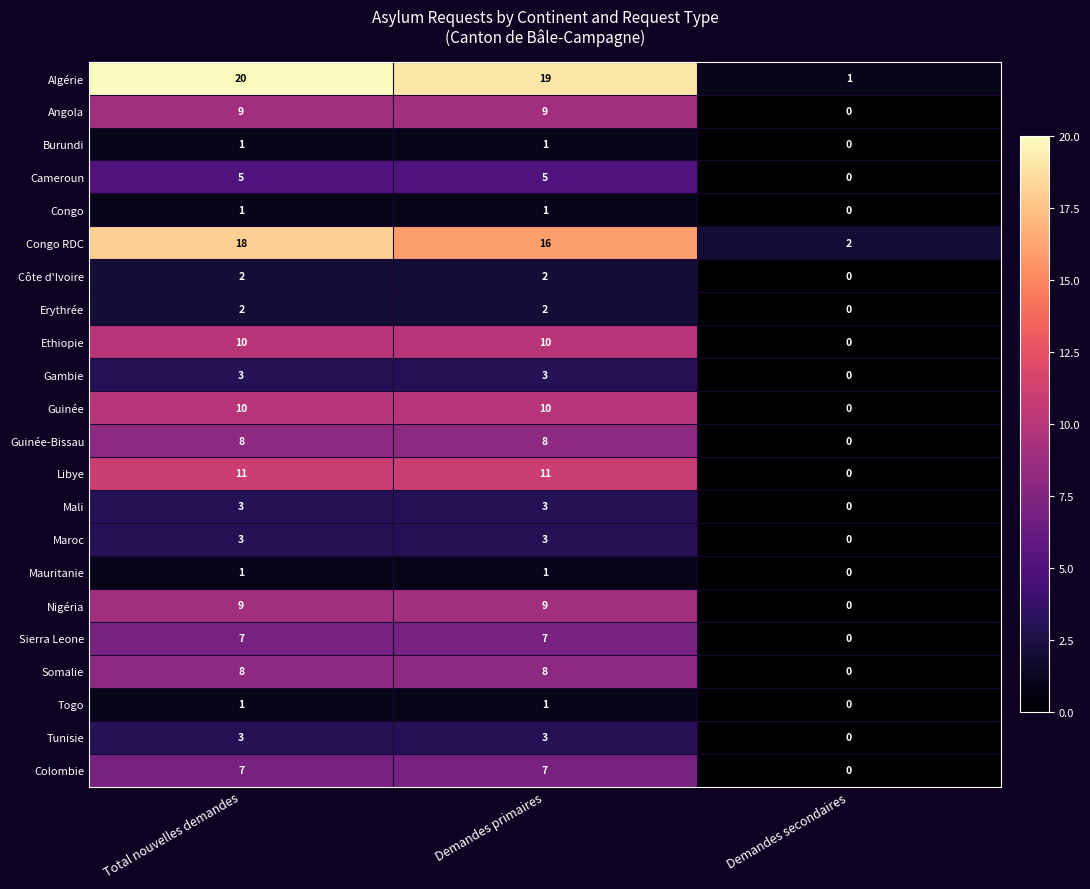

Which series changed the most between Demandes primaires and Demandes secondaires?

Algérie